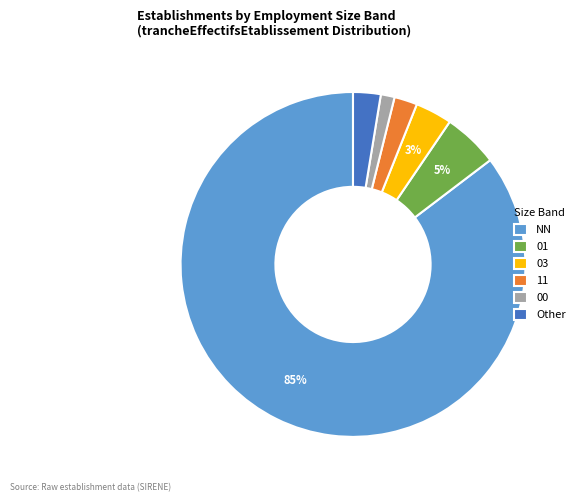

How many slices are in this pie chart?

6